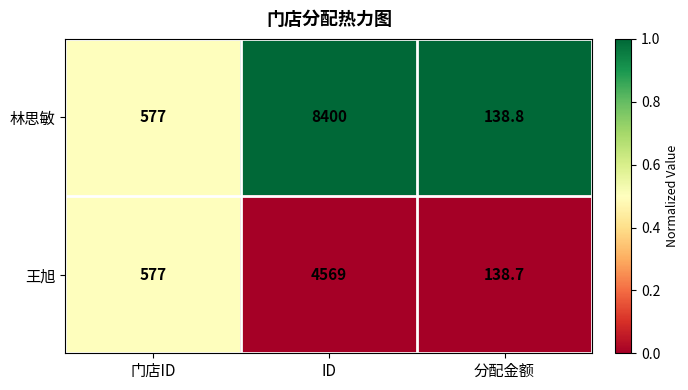

Reading left to right, what are all the values shown in this chart?

林思敏: 577.0	8400.0	138.8
王旭: 577.0	4569.0	138.7